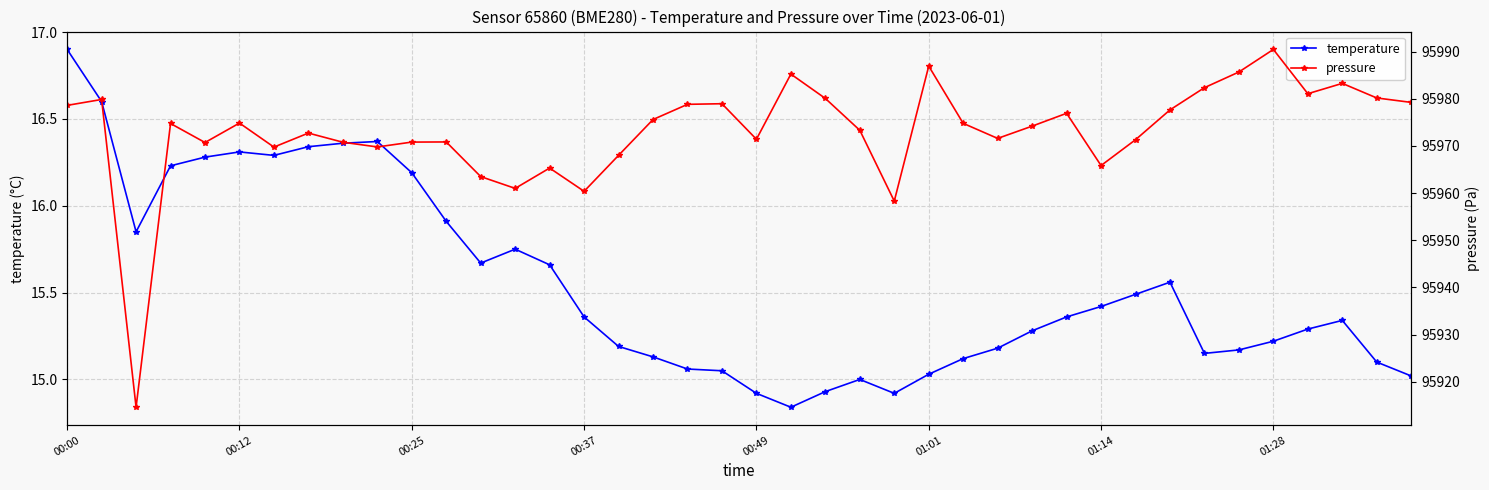

The value of pressure at 27 is 95971.6. True or false?

True